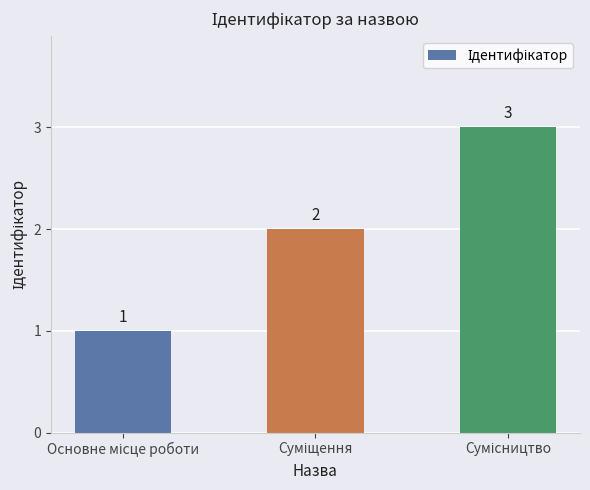

Are the bars horizontal?

No